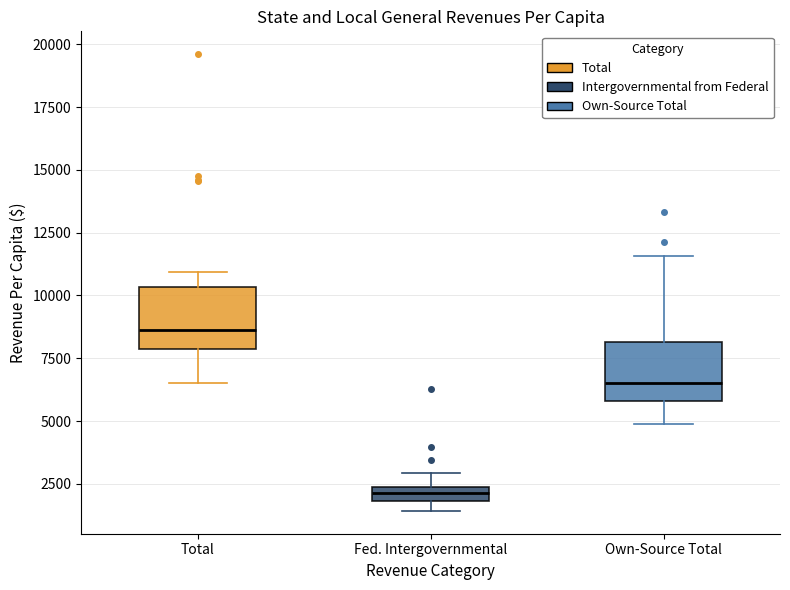

Which box has the lowest median line?

Fed. Intergovernmental